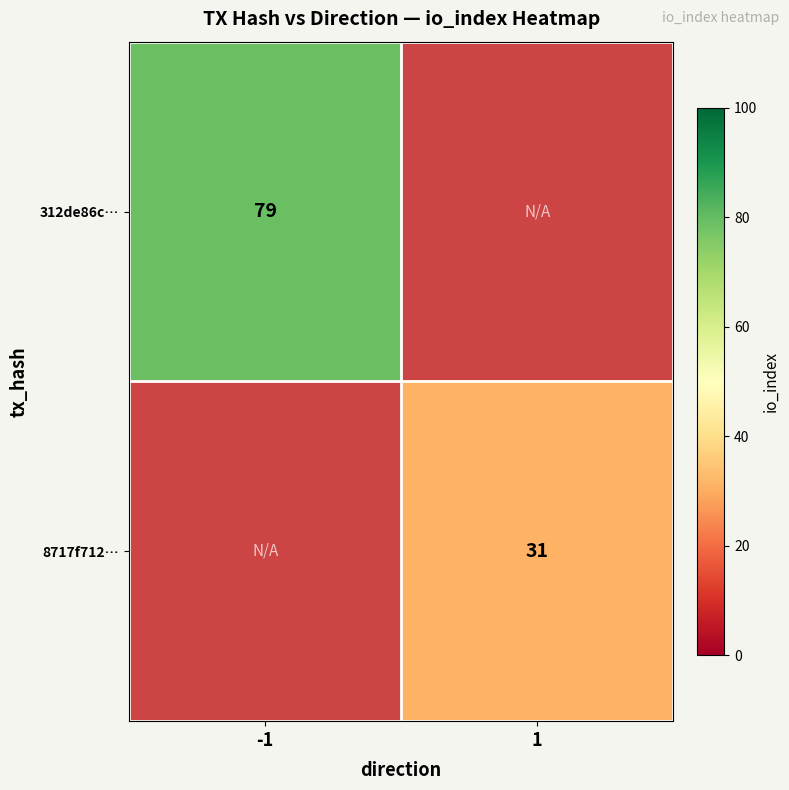

At how many categories does at least one series exceed 71?

1